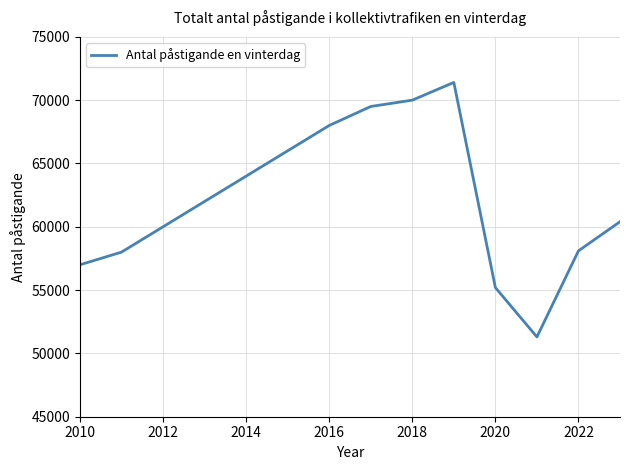

How many series are shown in this chart?

1